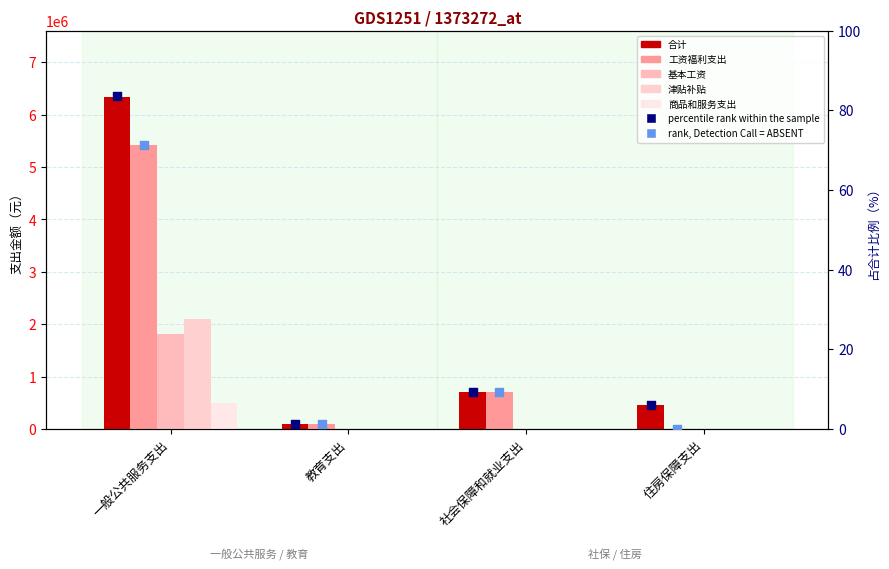

What is the total value across all series at 社会保障和就业支出?

1406571.5